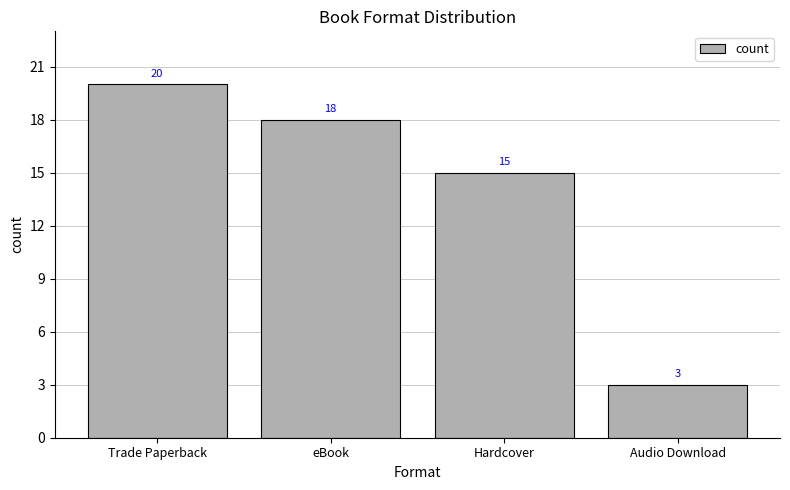

Does the chart contain stacked bars?

No